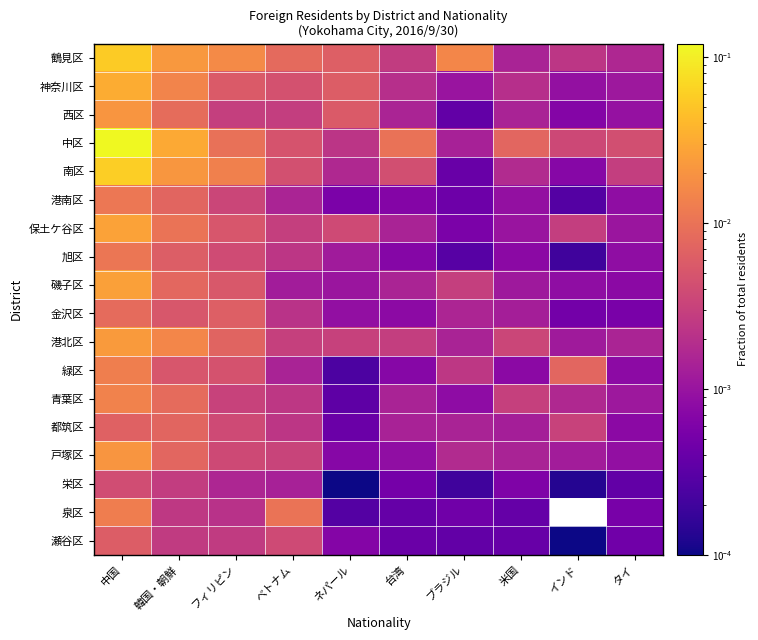

At which category is the sum across all series the highest?

中国